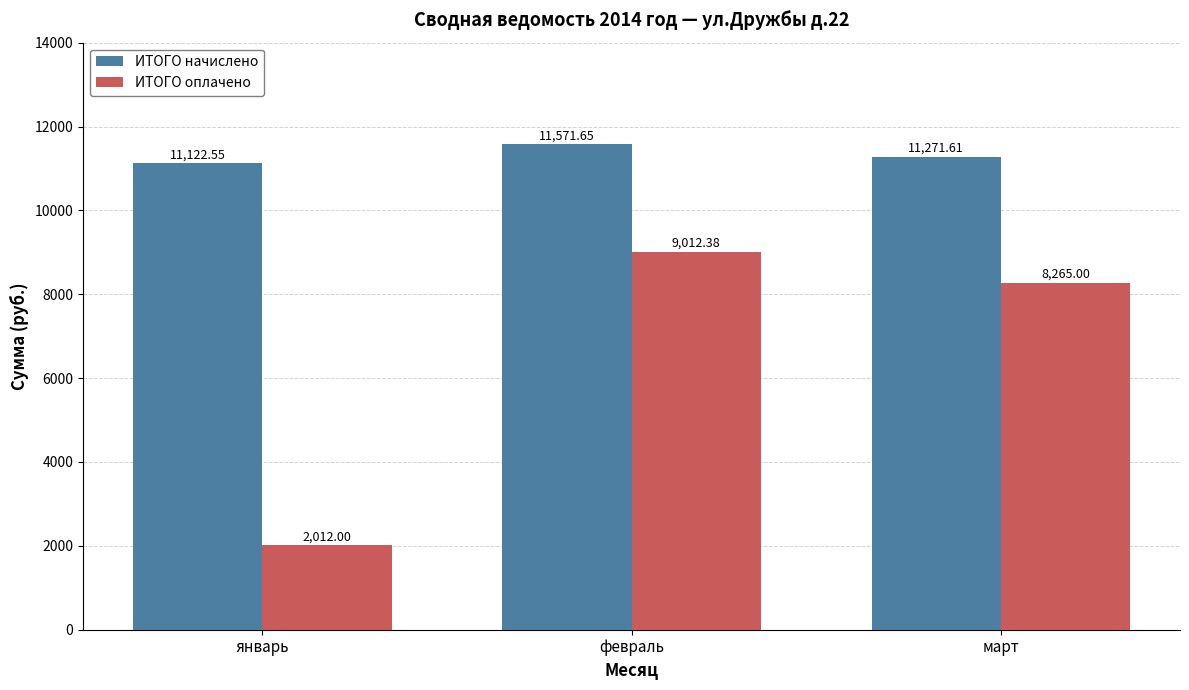

Are the bars grouped side by side (vs. stacked)?

Yes